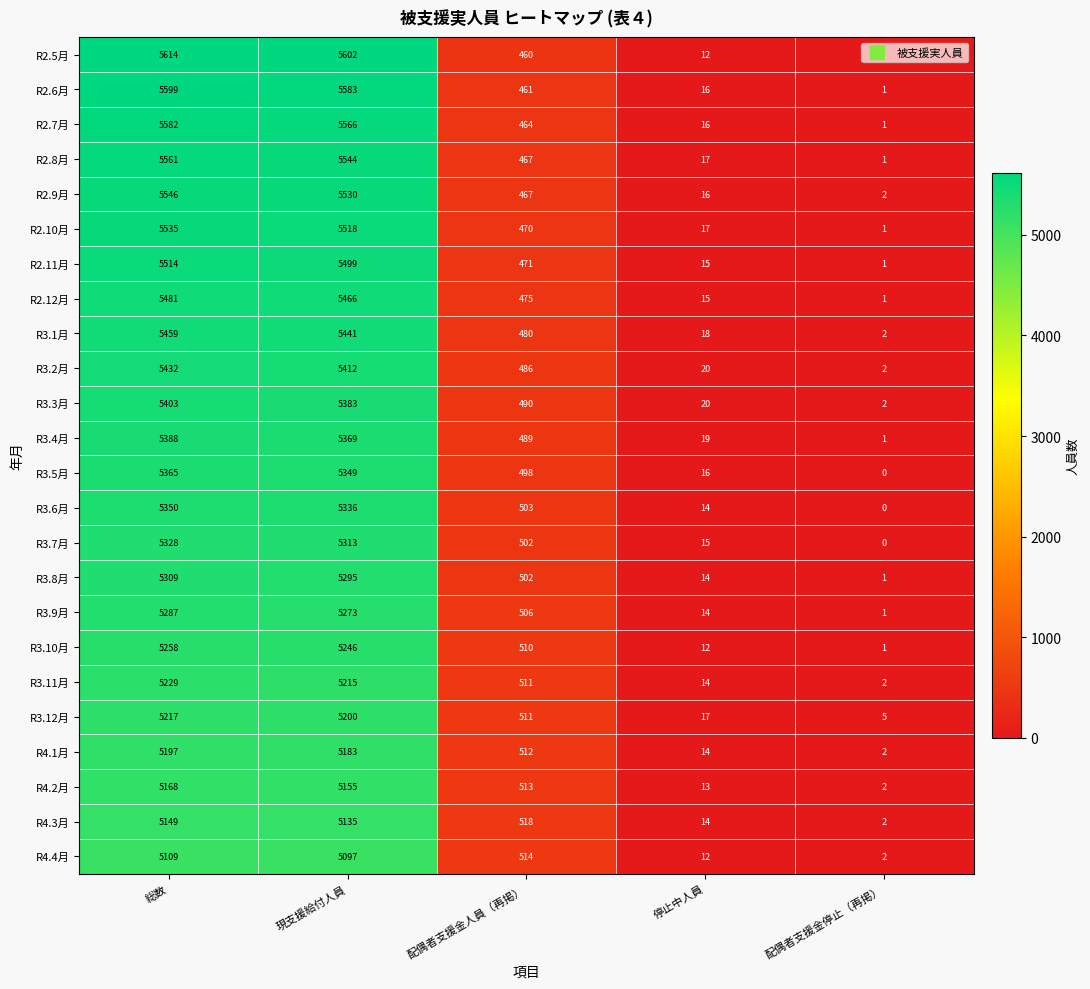

At which category is the sum across all series the highest?

総数